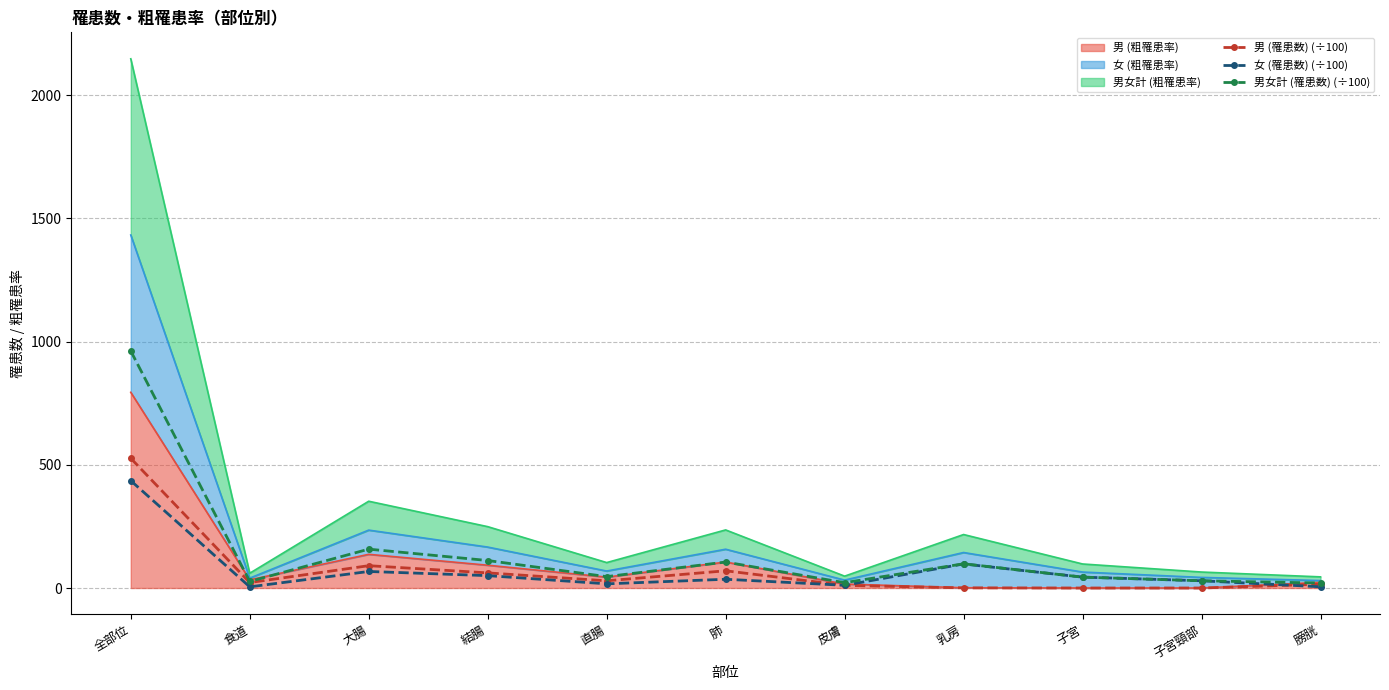

After their last crossing, which series has the higher values: 男 (罹患数) (÷100) or 女 (罹患数) (÷100)?

男 (罹患数) (÷100)